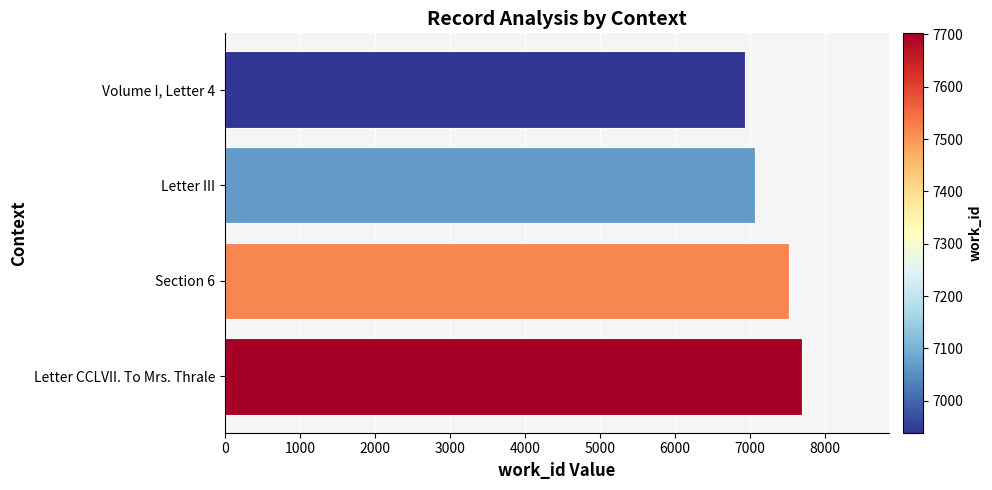

List the labels in order of value, largest first.

Letter CCLVII. To Mrs. Thrale, Section 6, Letter III, Volume I, Letter 4